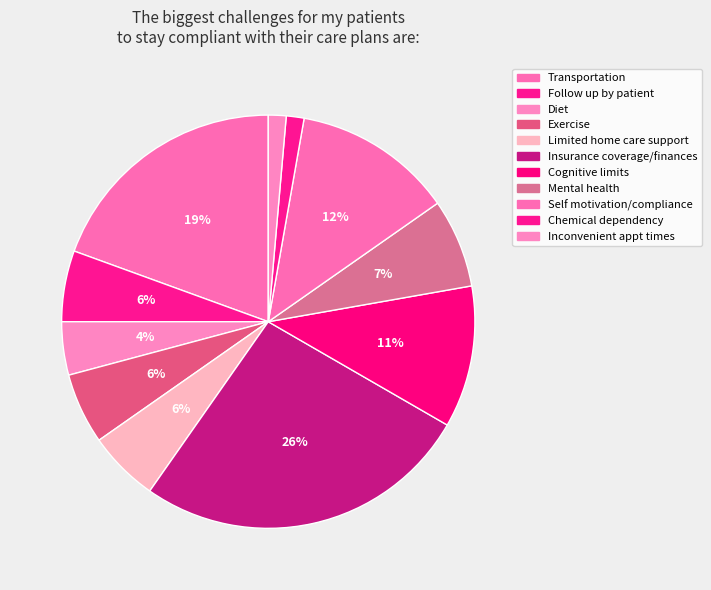

How many slices are in this pie chart?

11